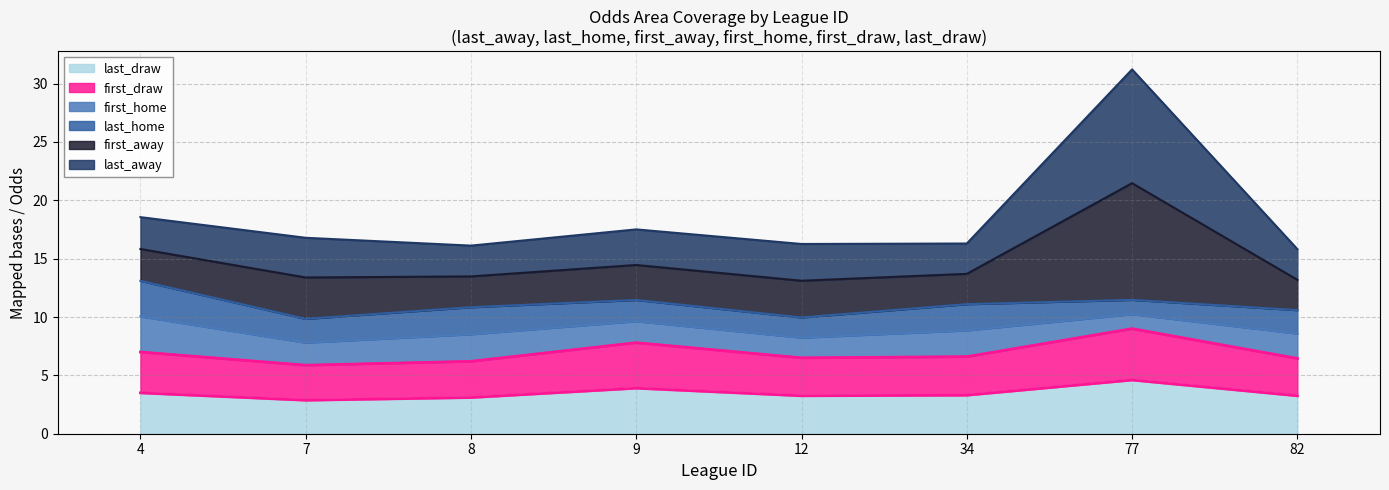

At which category is the sum across all series the highest?

77